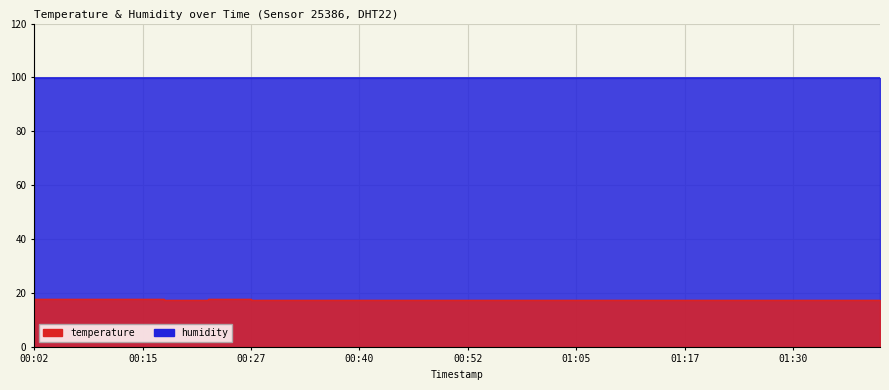

What is the label of the 37th point from the right?

00:10